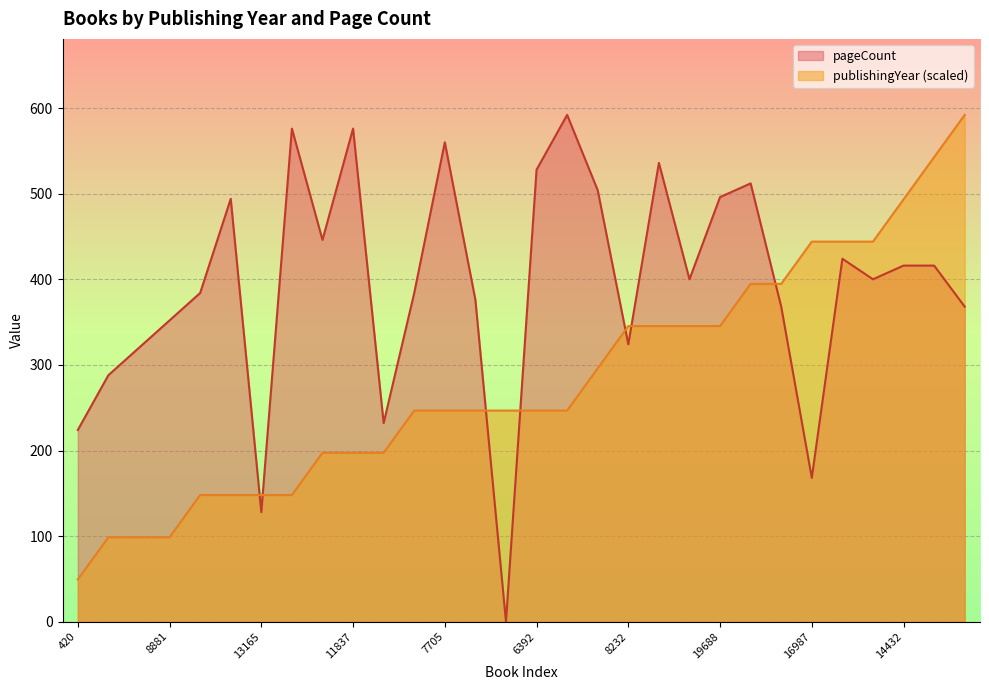

What is the value of the pageCount point at the 30th from the left?

368.0